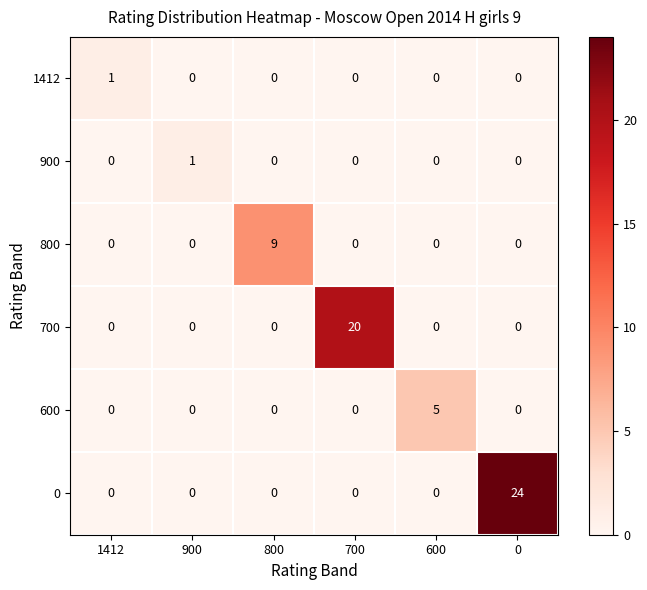

True or false: 700 has a value of -9 at 0.

False